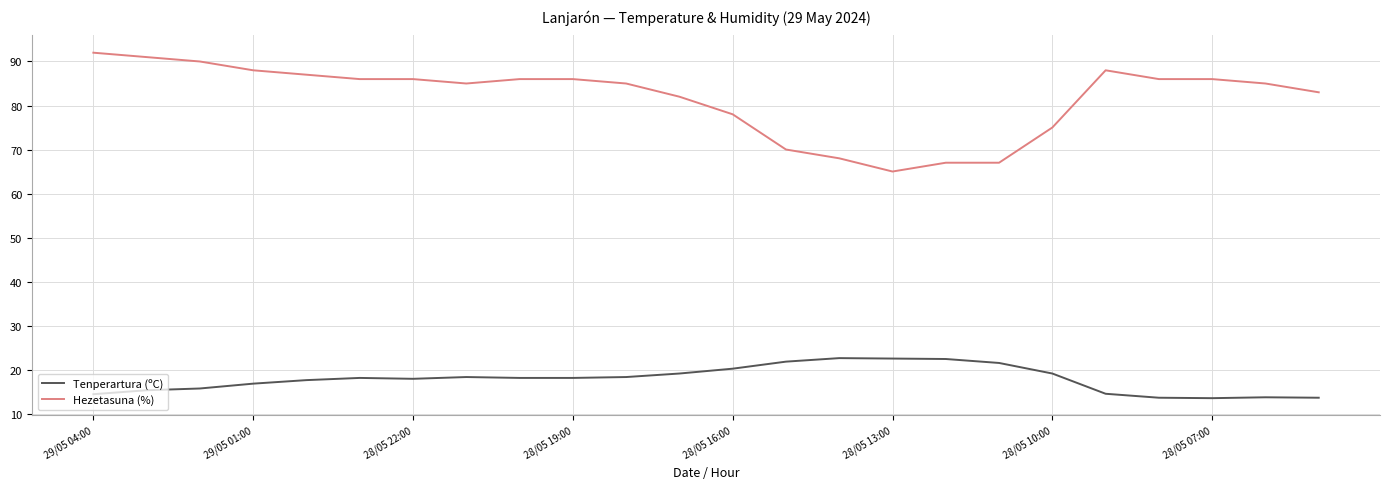

True or false: Tenperartura (ºC) and Hezetasuna (%) cross at least once.

False